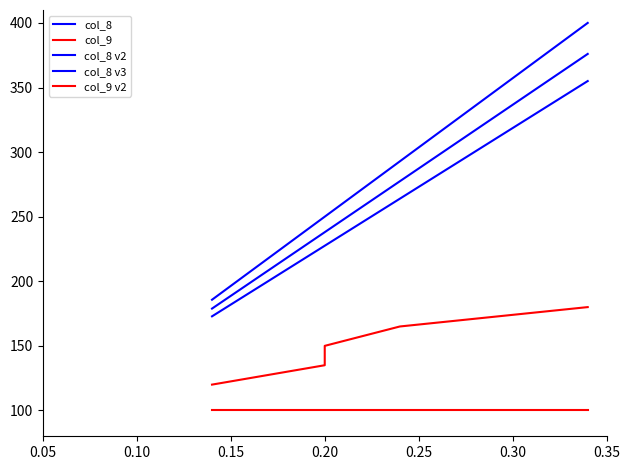

What is the value of the col_8 v3 point at the 5th from the left?

355.0